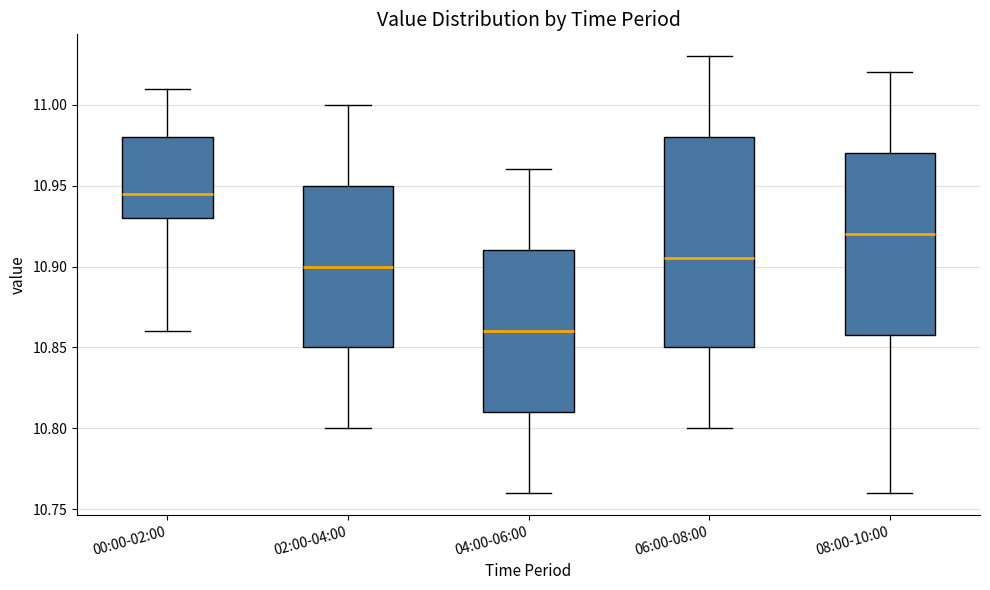

Which box has the highest median line?

00:00-02:00